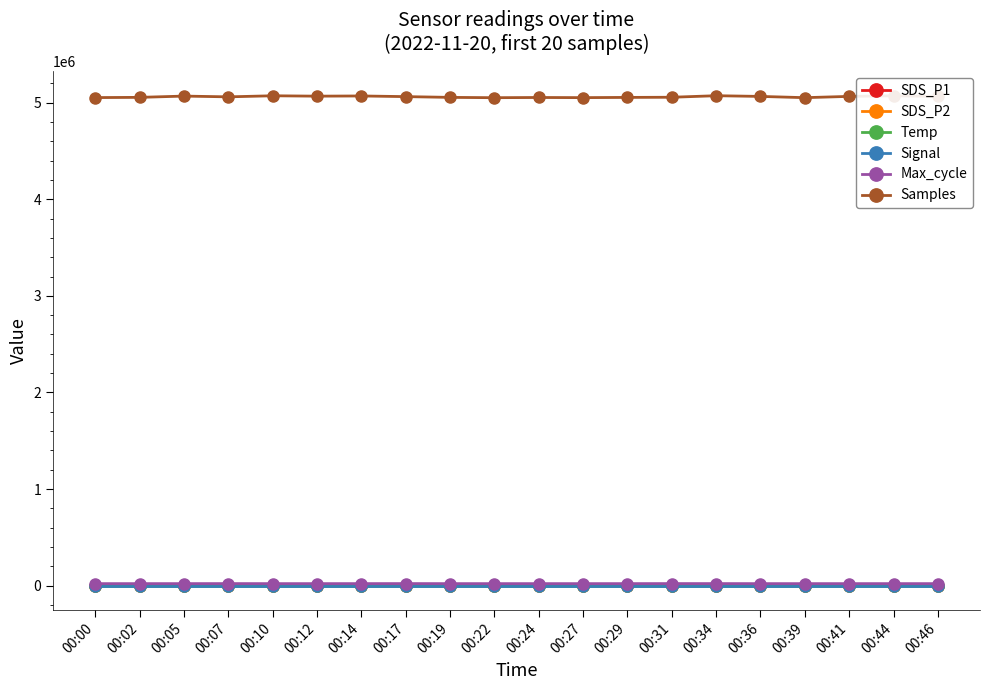

True or false: SDS_P1 and SDS_P2 intersect in this chart.

False